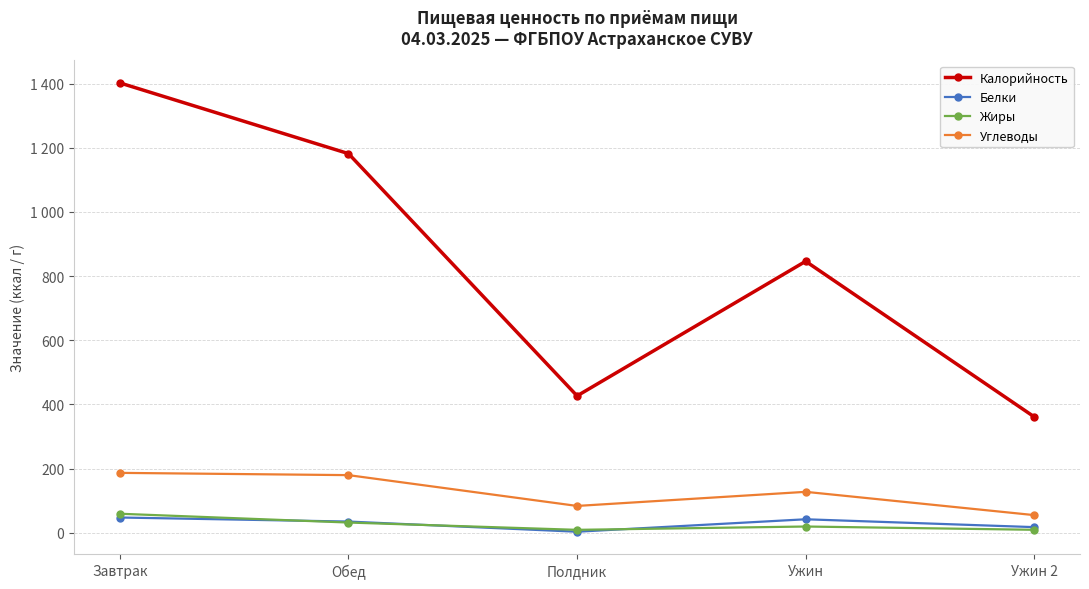

At which category is the sum across all series the highest?

Завтрак